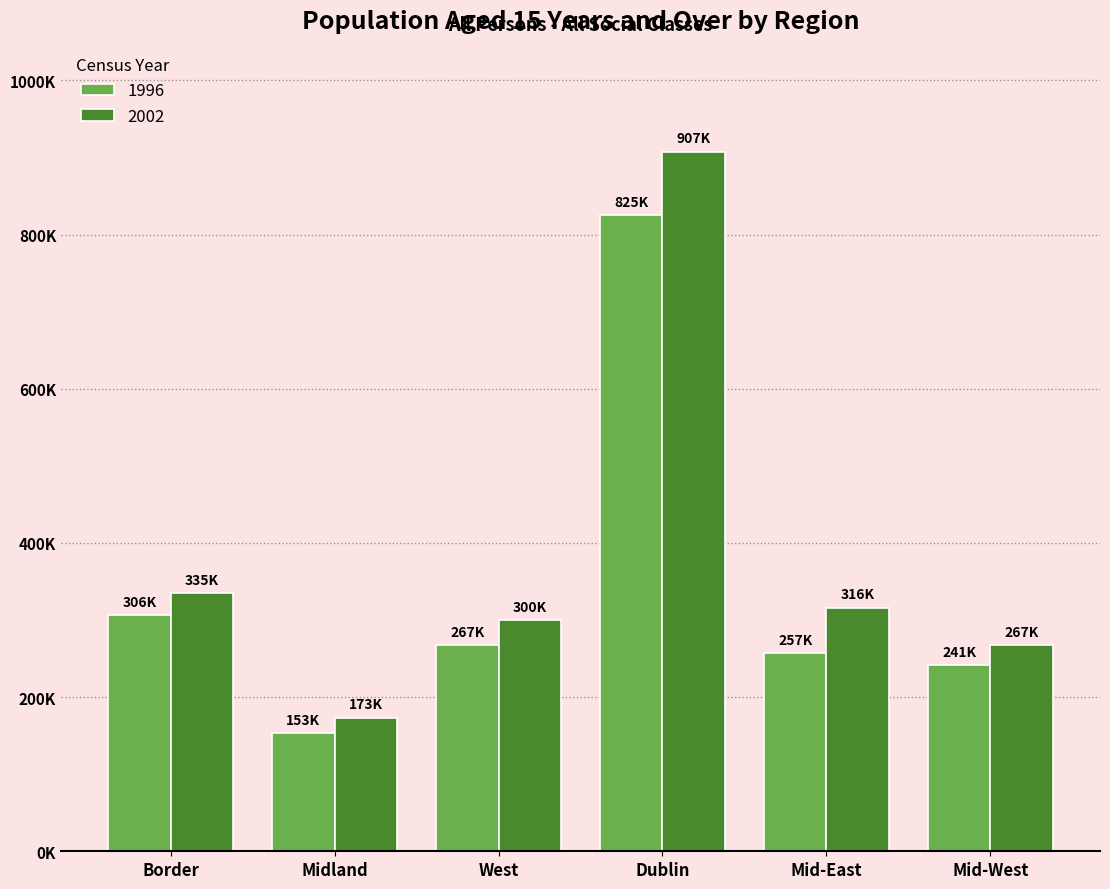

Reading left to right, list all the values displayed in this chart.

1996: Border=306272	Midland=153644	West=267987	Dublin=825570	Mid-East=257443	Mid-West=241189
2002: Border=335028	Midland=173489	West=300121	Dublin=907629	Mid-East=316224	Mid-West=267623